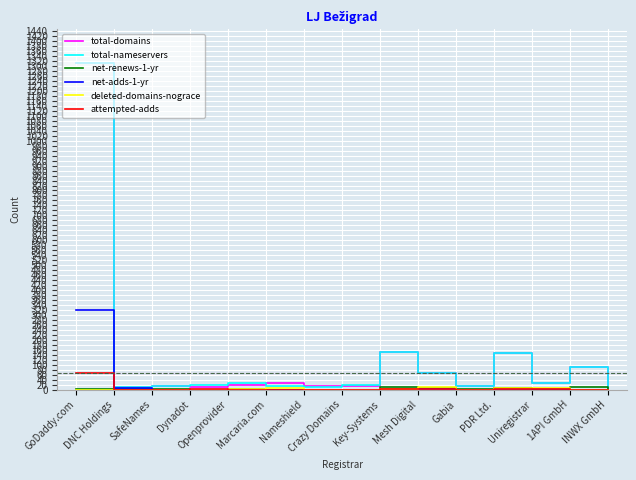

Is this an area chart (filled region under the line)?

No